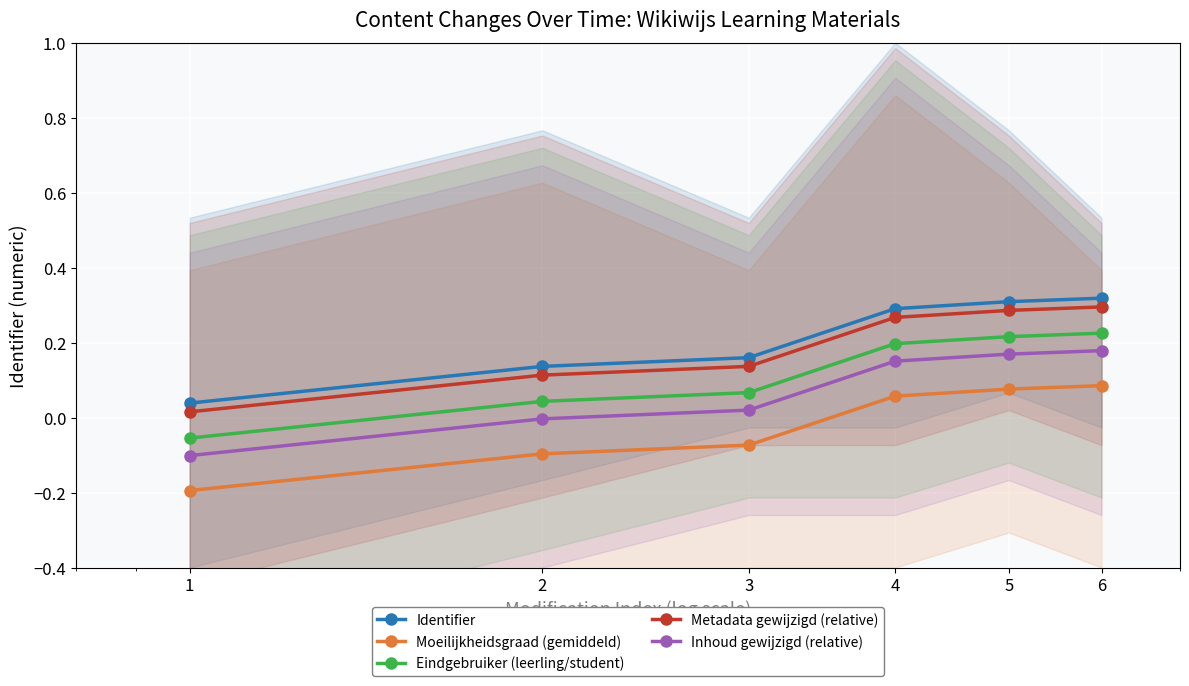

List the labels in order of Moeilijkheidsgraad (gemiddeld) value, smallest first.

1, 2, 3, 4, 5, 6